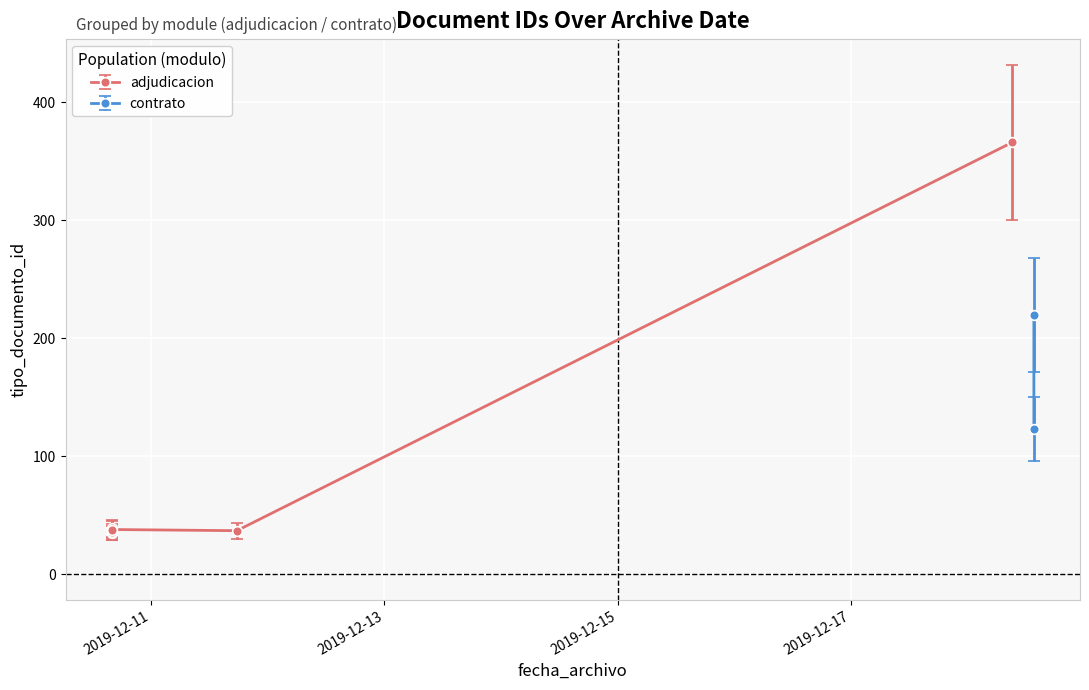

The chart shows a value of 21 at 2019-12-10 15:55:08. True or false?

False